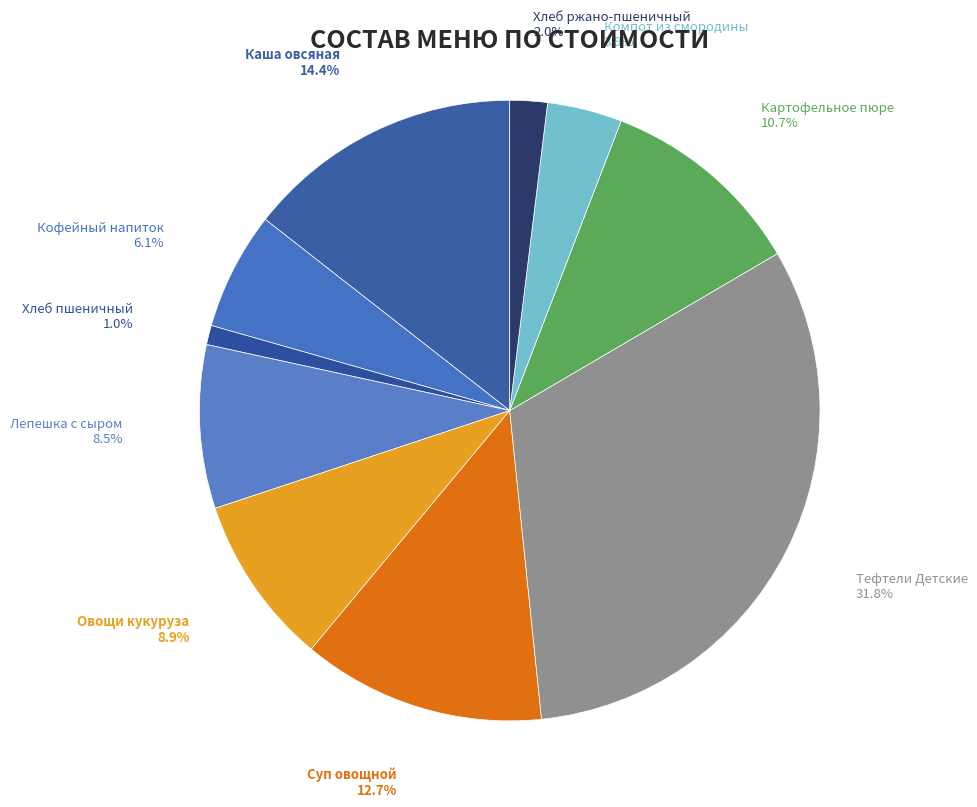

Count the number of slices in the pie.

10